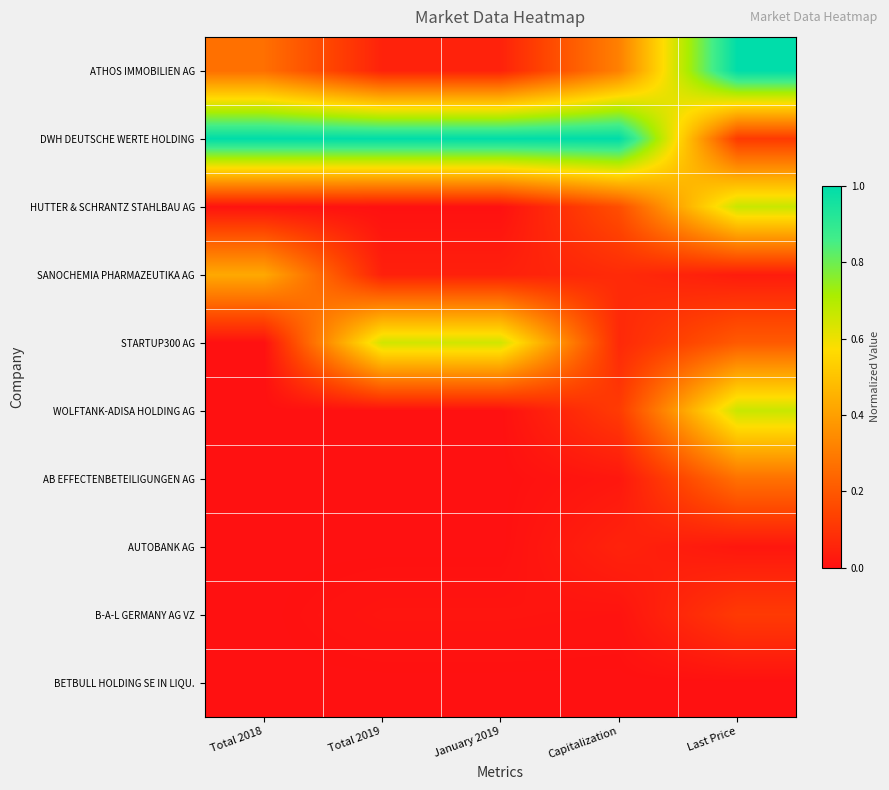

Which category has the lowest value across all series?

Total 2018